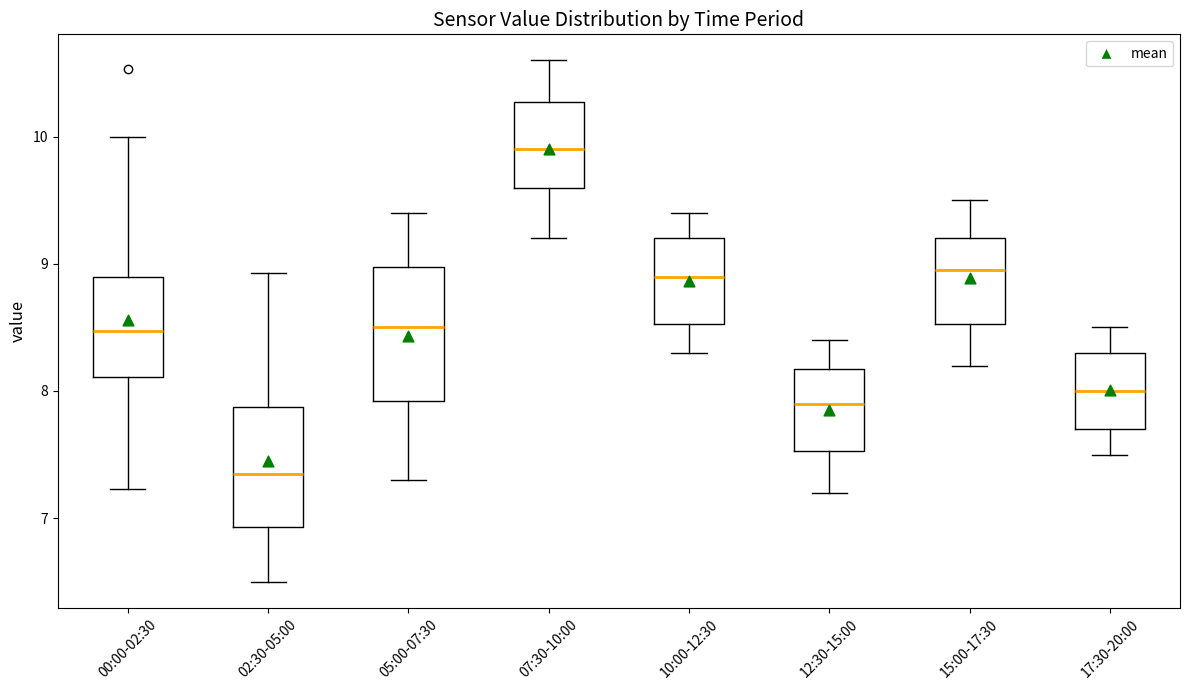

Reading left to right, transcribe this box plot: for each box, give where its median line is, the range the box spans, and where its two whiskers end, as read against the y-axis. The values are not printed on the chart, so give them approximately, as read against the axis.

00:00-02:30: median 8.5, box 8.1 to 8.9, whiskers 7.2 to 10.0
02:30-05:00: median 7.4, box 6.9 to 7.9, whiskers 6.5 to 8.9
05:00-07:30: median 8.5, box 7.9 to 9.0, whiskers 7.3 to 9.4
07:30-10:00: median 9.9, box 9.6 to 10.3, whiskers 9.2 to 10.6
10:00-12:30: median 8.9, box 8.5 to 9.2, whiskers 8.3 to 9.4
12:30-15:00: median 7.9, box 7.5 to 8.2, whiskers 7.2 to 8.4
15:00-17:30: median 9.0, box 8.5 to 9.2, whiskers 8.2 to 9.5
17:30-20:00: median 8.0, box 7.7 to 8.3, whiskers 7.5 to 8.5